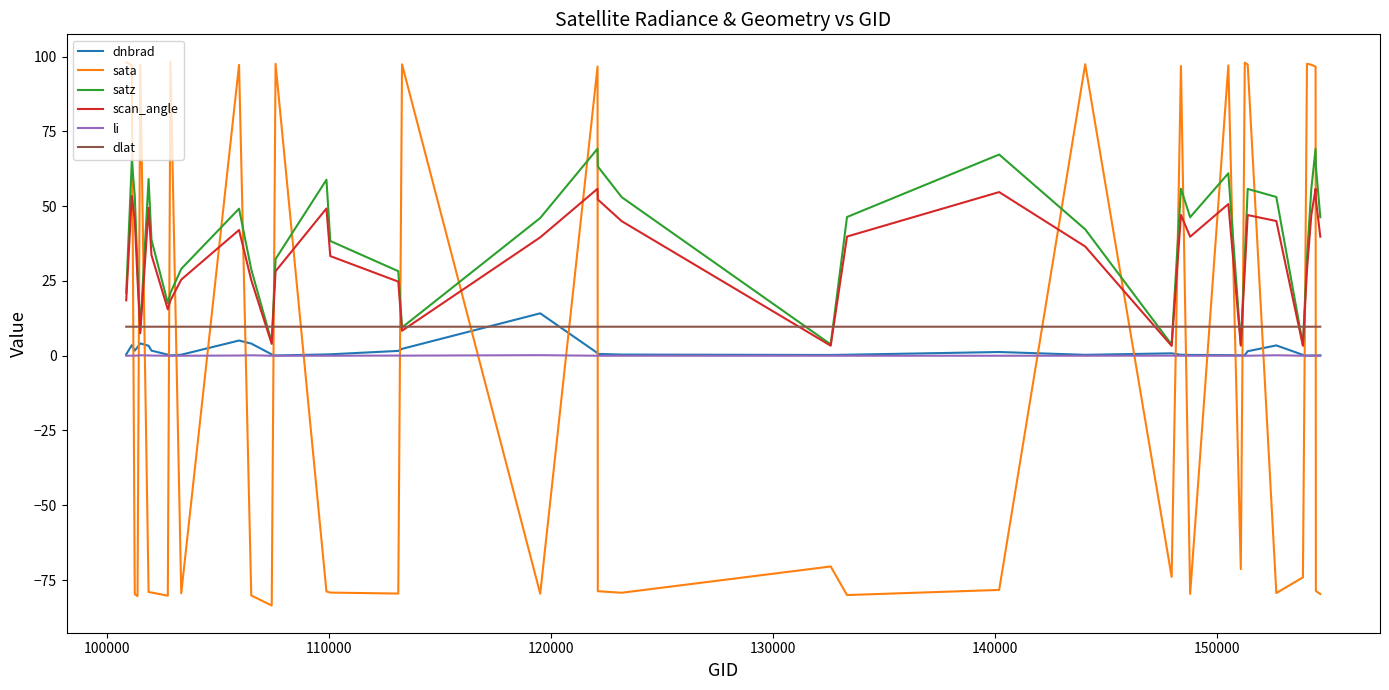

How many intersections are there between dnbrad and dlat?

2